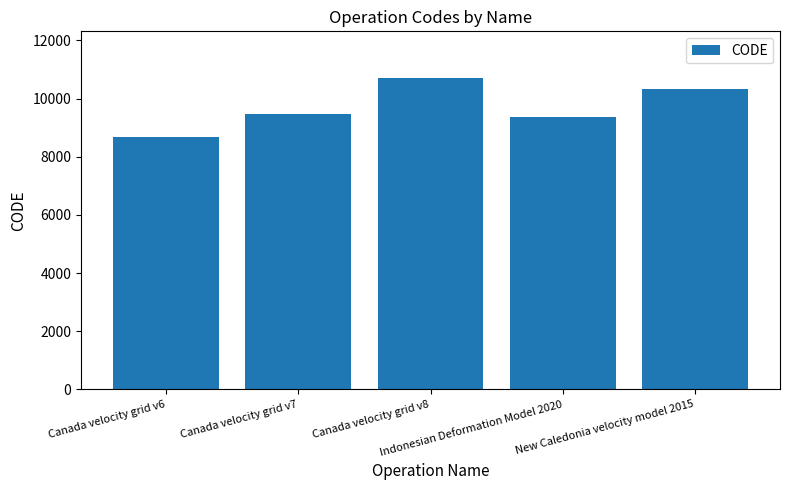

What is the difference between the maximum and second lowest values?

1332